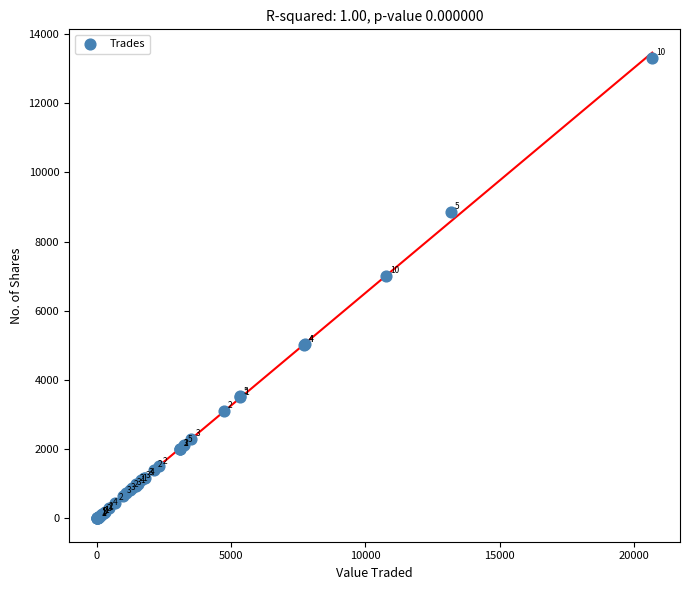

What Y value in the scatter plot is closest to 6647?

7000